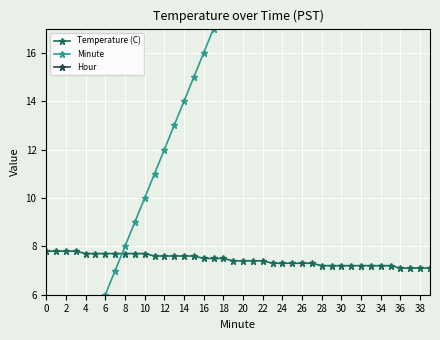

What is the highest value of the Temperature (C) series?

7.8